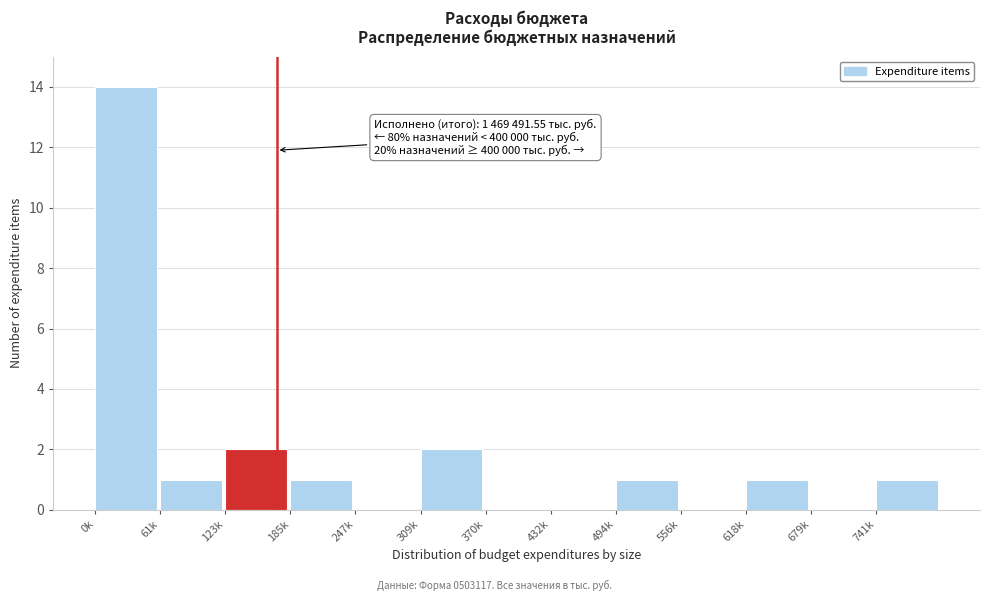

Reading left to right, transcribe all the data shown in this chart.

0k=14	61k=1	123k=2	185k=1	247k=0	309k=2	370k=0	432k=0	494k=1	556k=0	618k=1	679k=0	741k=1